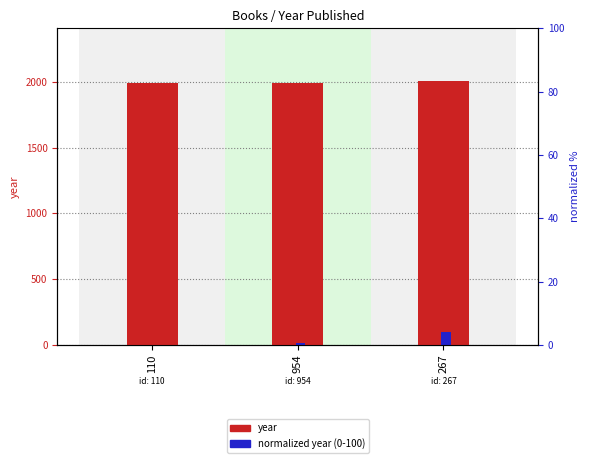

What are all the series names shown in the legend?

year, normalized year (0-100)